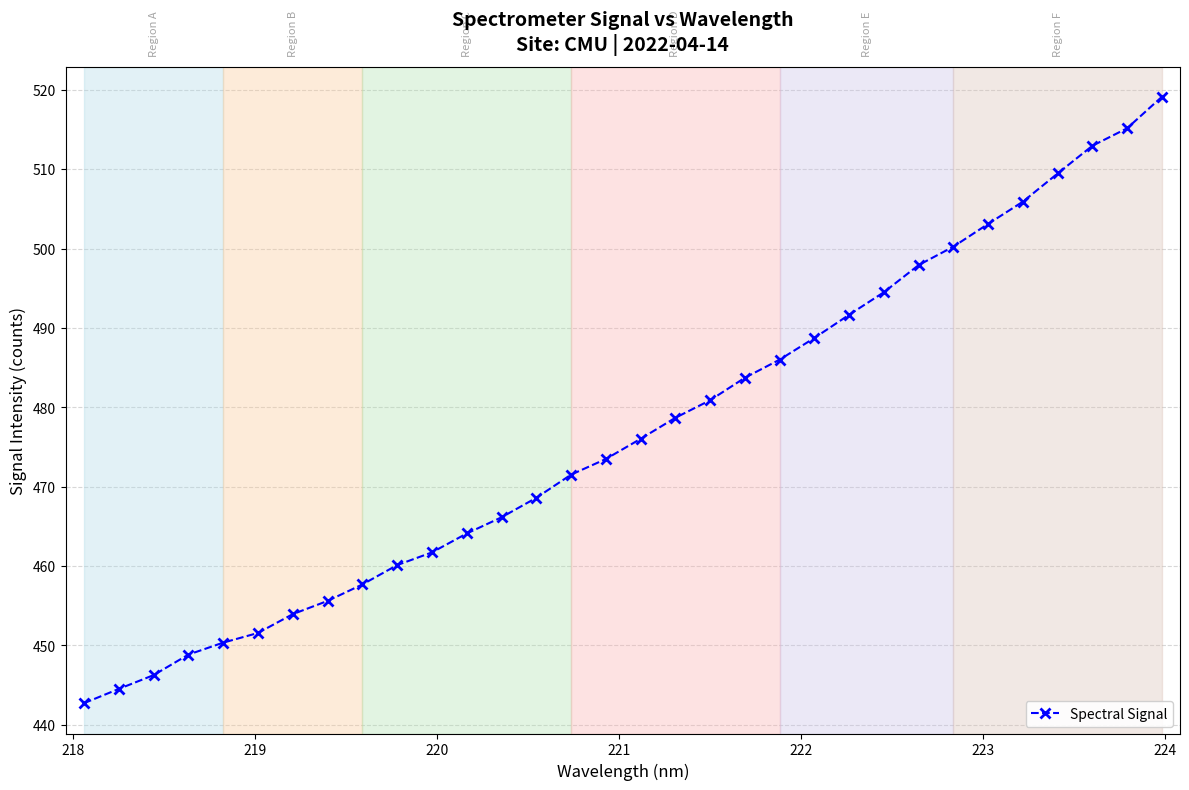

What is the difference between the second highest and second lowest values?

70.6